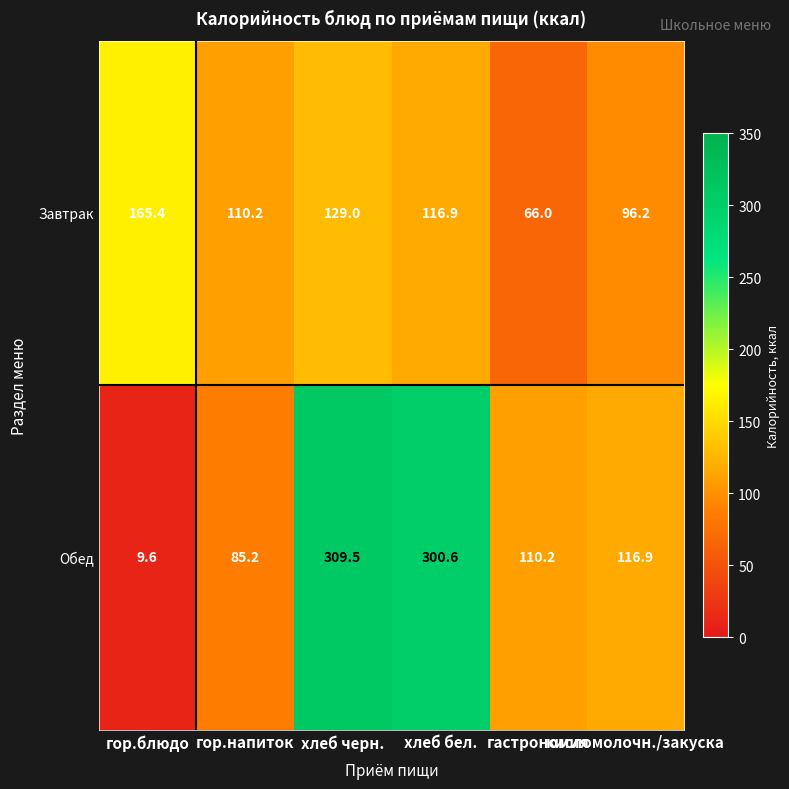

What is the sum of all Завтрак values?

683.7